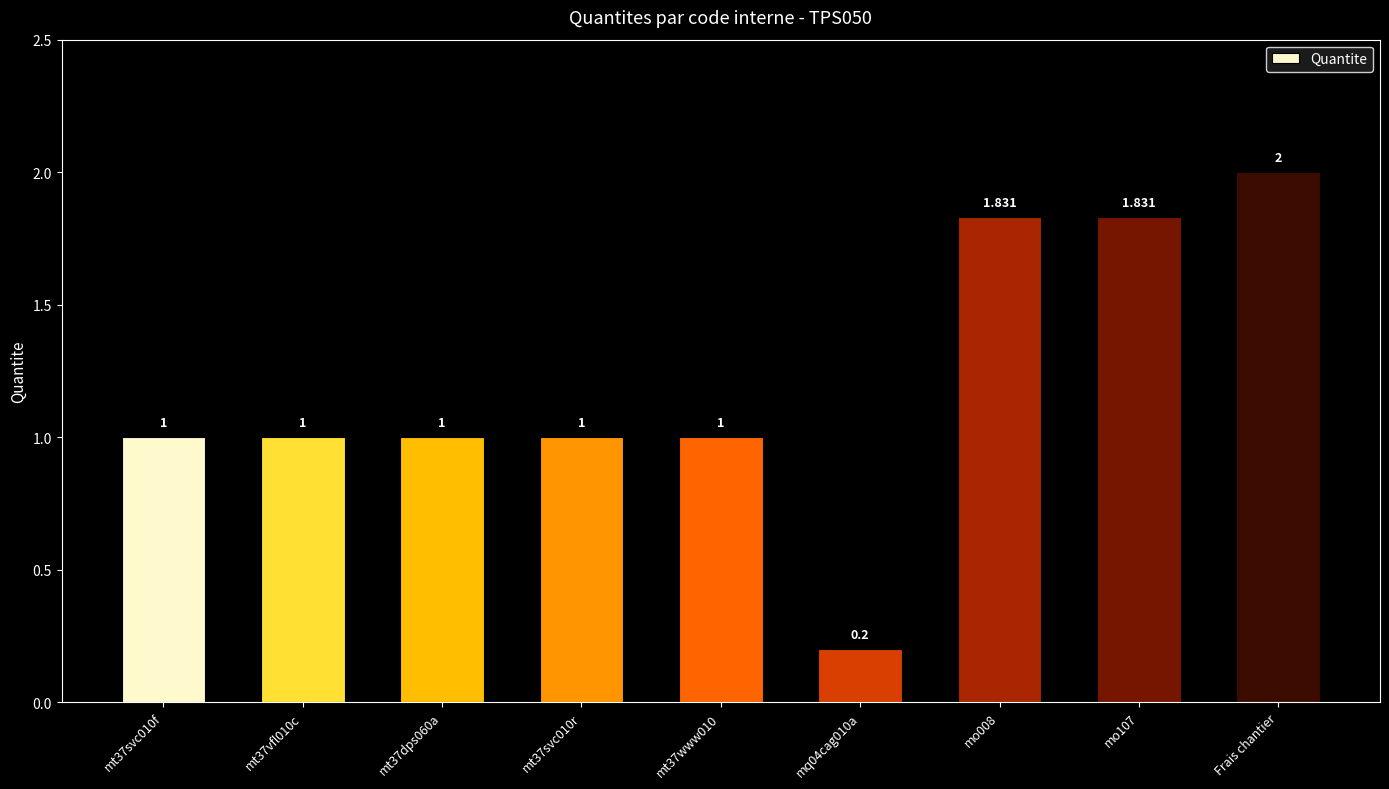

What is the average value?

1.2